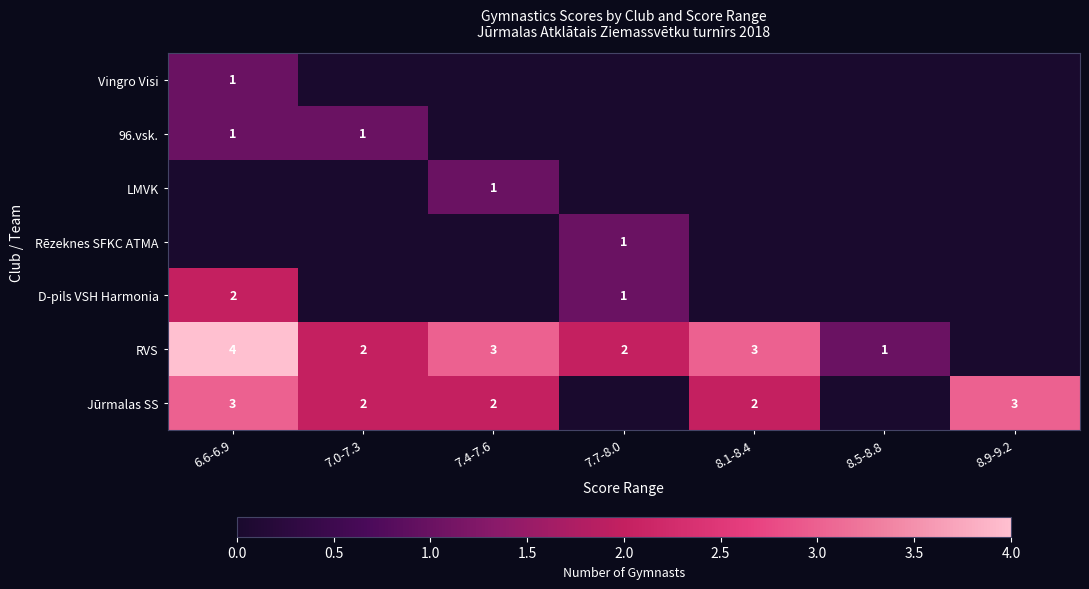

The value of RVS at 6.6-6.9 is 4. True or false?

True